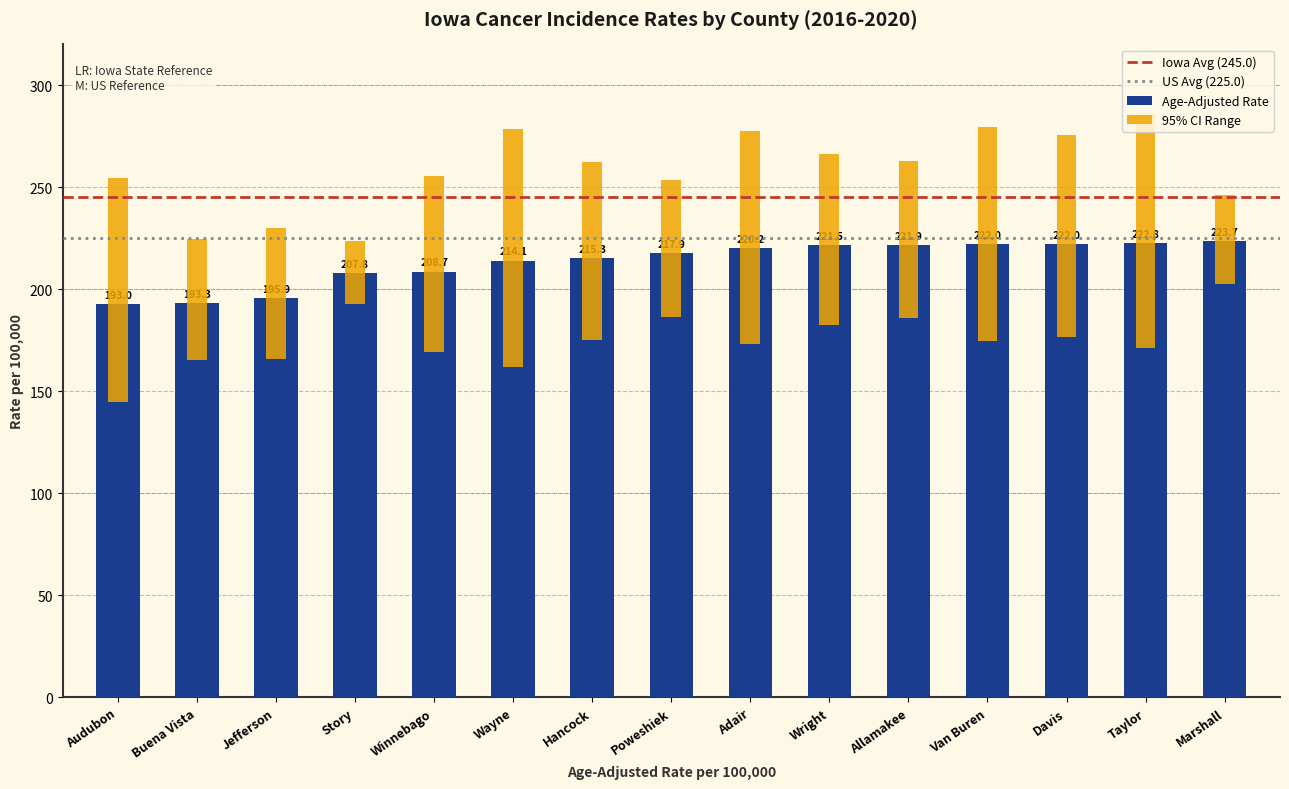

What is the smallest value displayed?

144.6